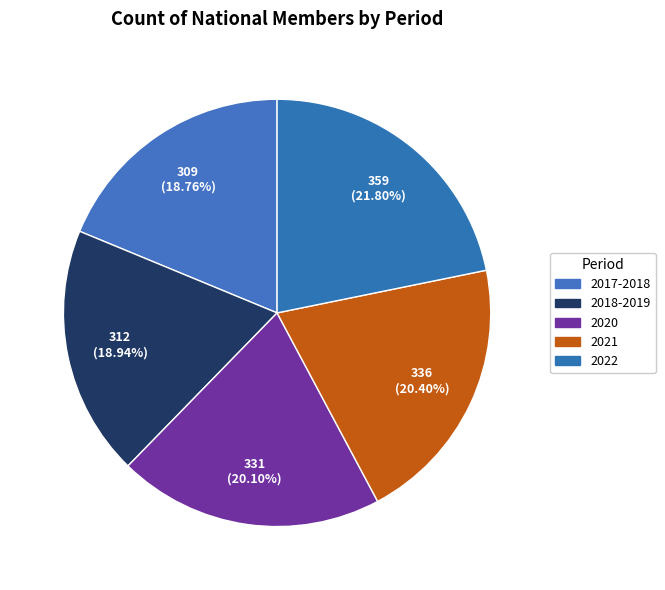

True or false: 2020 accounts for 11% of the total.

False